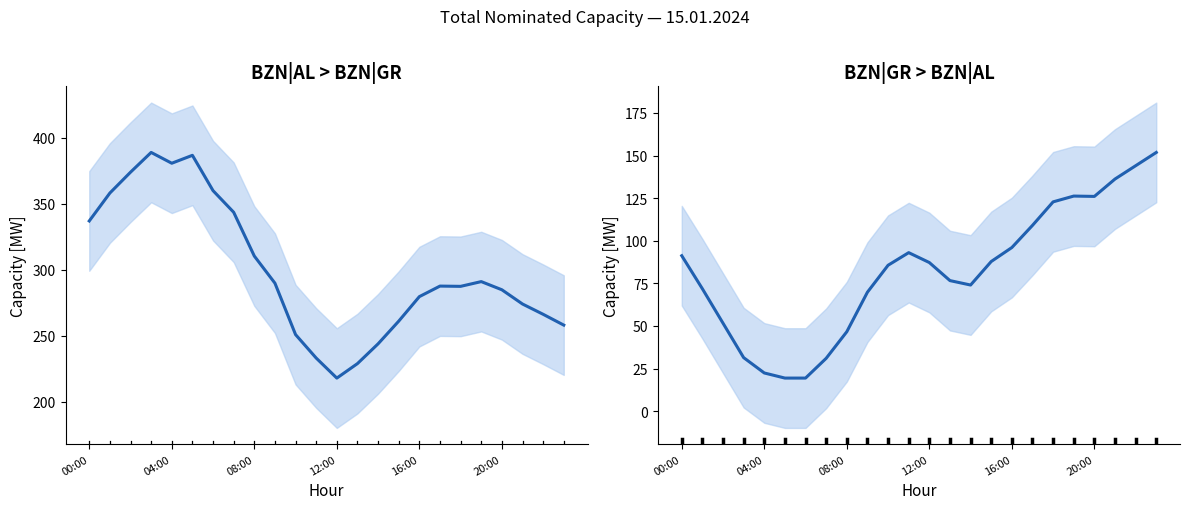

True or false: BZN|GR > BZN|AL Total (legacy) [MW] and BZN|AL > BZN|GR Total (legacy) [MW] intersect in this chart.

False